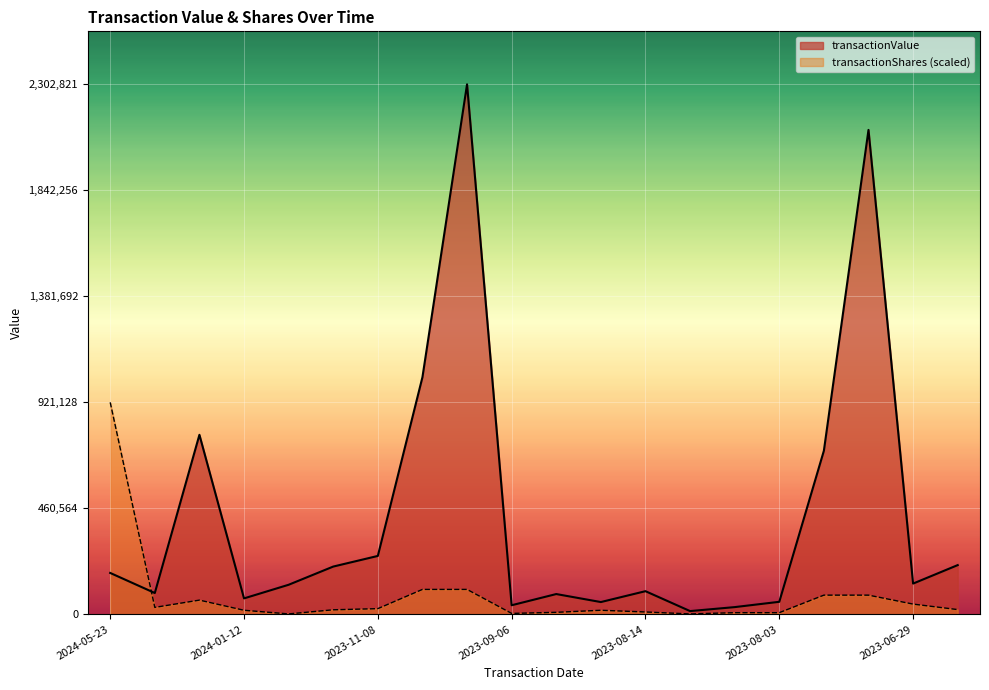

How many lines are shown in the chart?

2